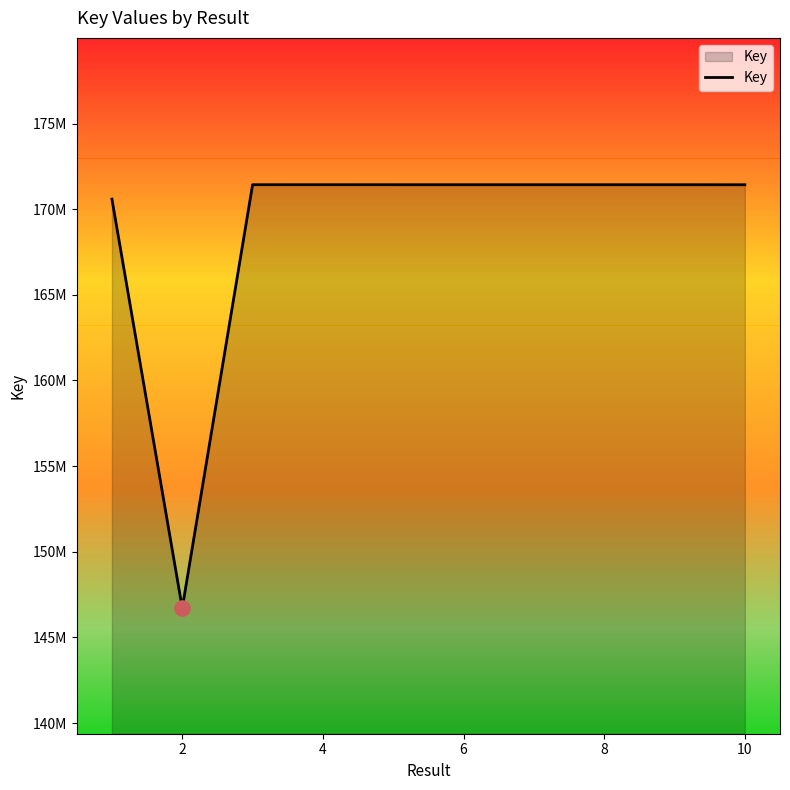

Is this an area chart (filled region under the line)?

Yes